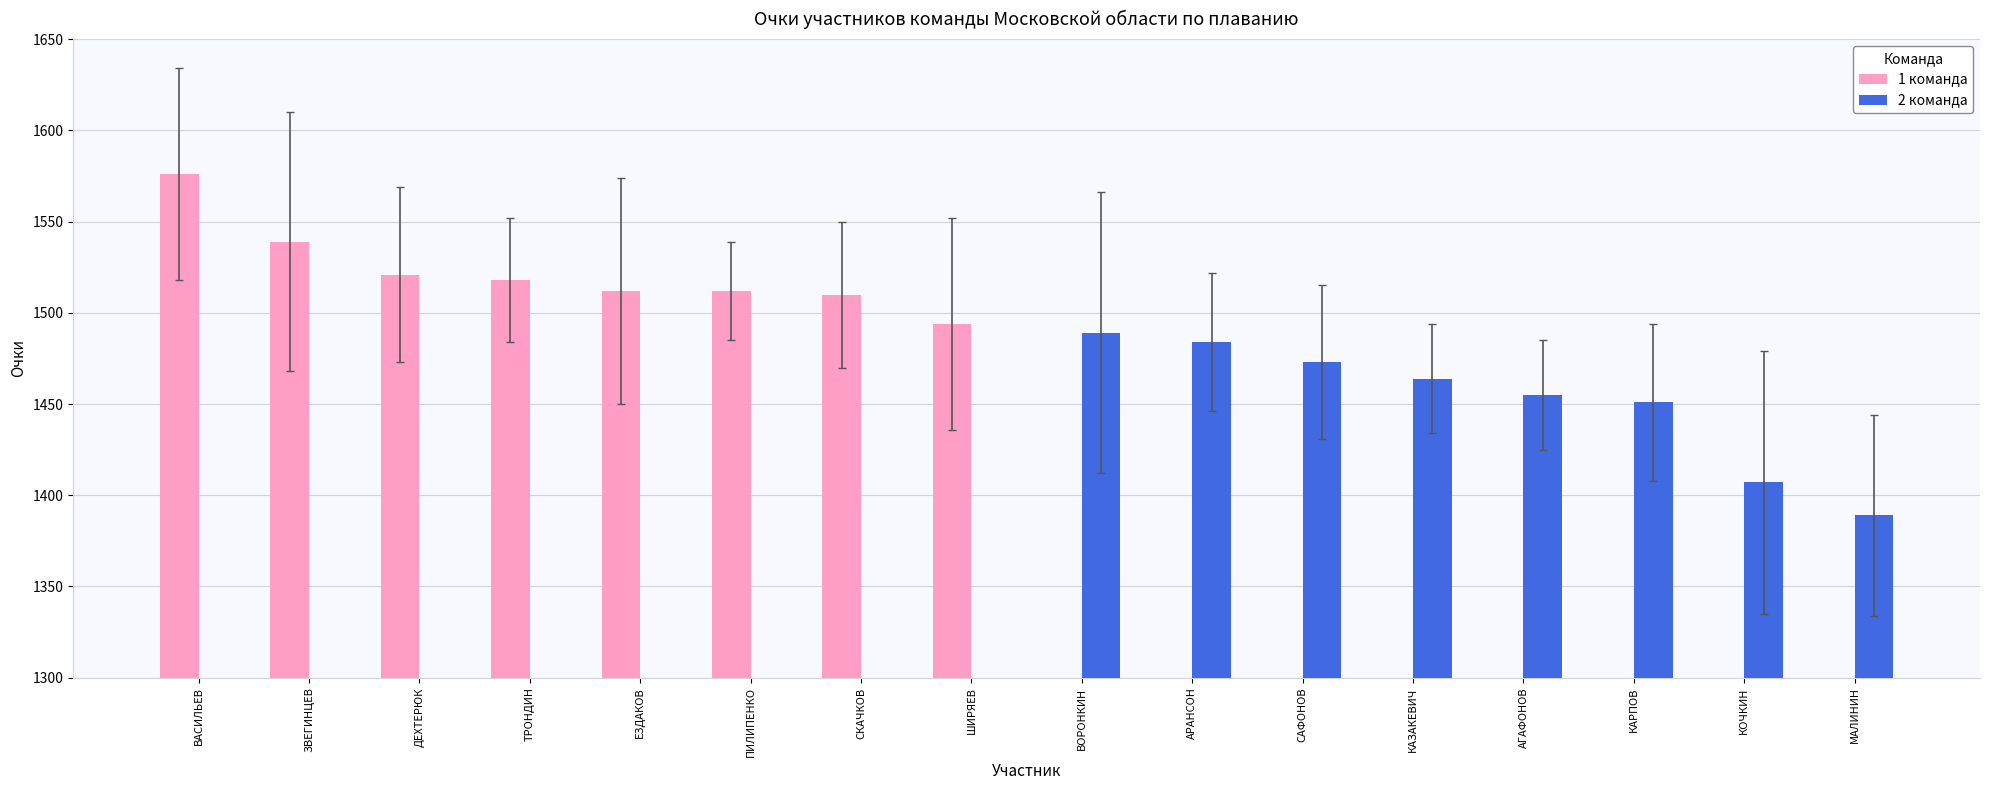

What is the difference between the highest and lowest values at ЗВЕГИНЦЕВ?

1539